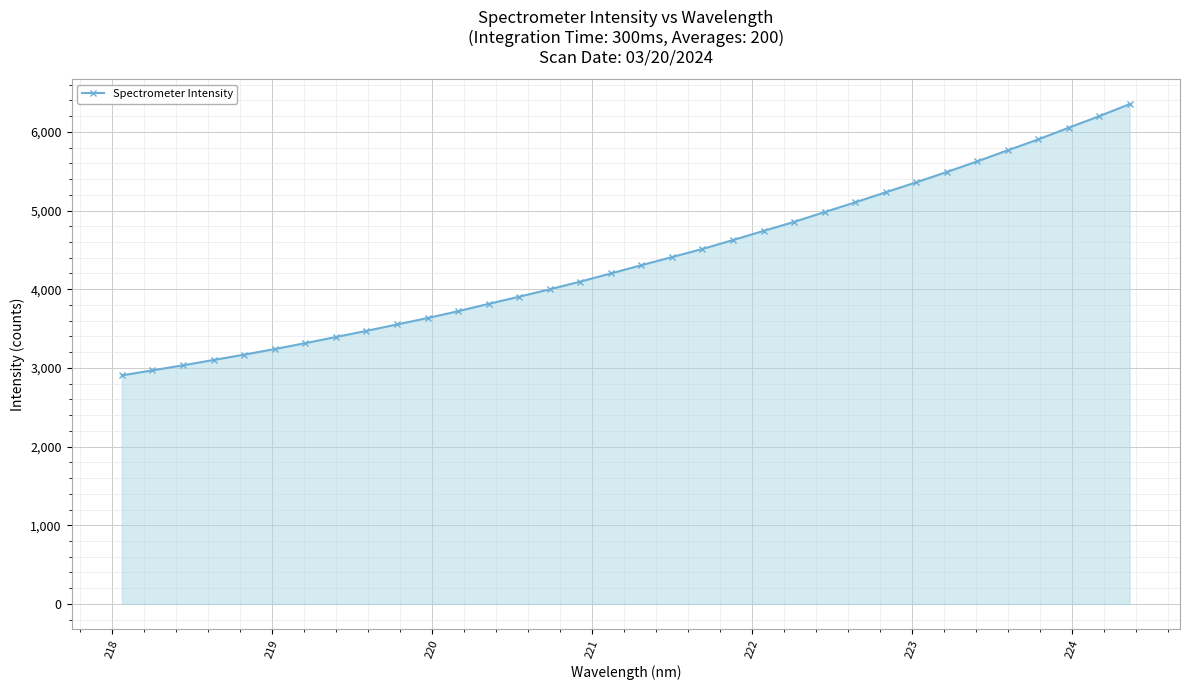

What is the value of the 14th point from the left?

3904.9